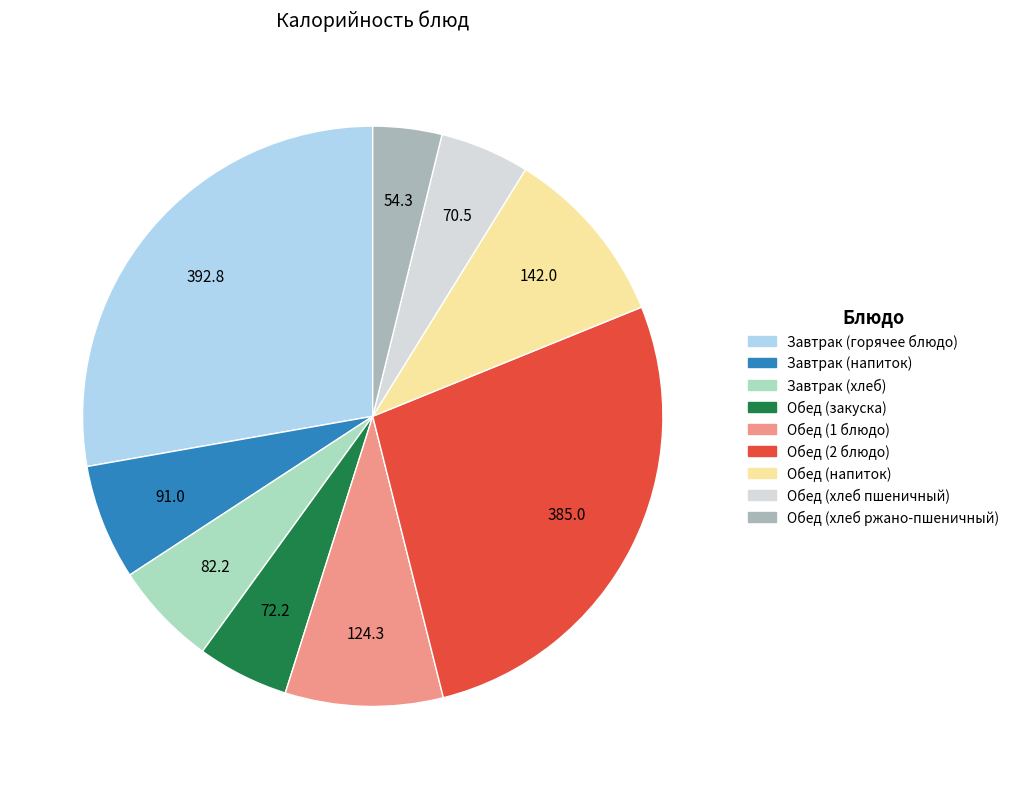

What is the ratio of the value at Обед (2 блюдо) to the value at Завтрак (хлеб)?

4.7